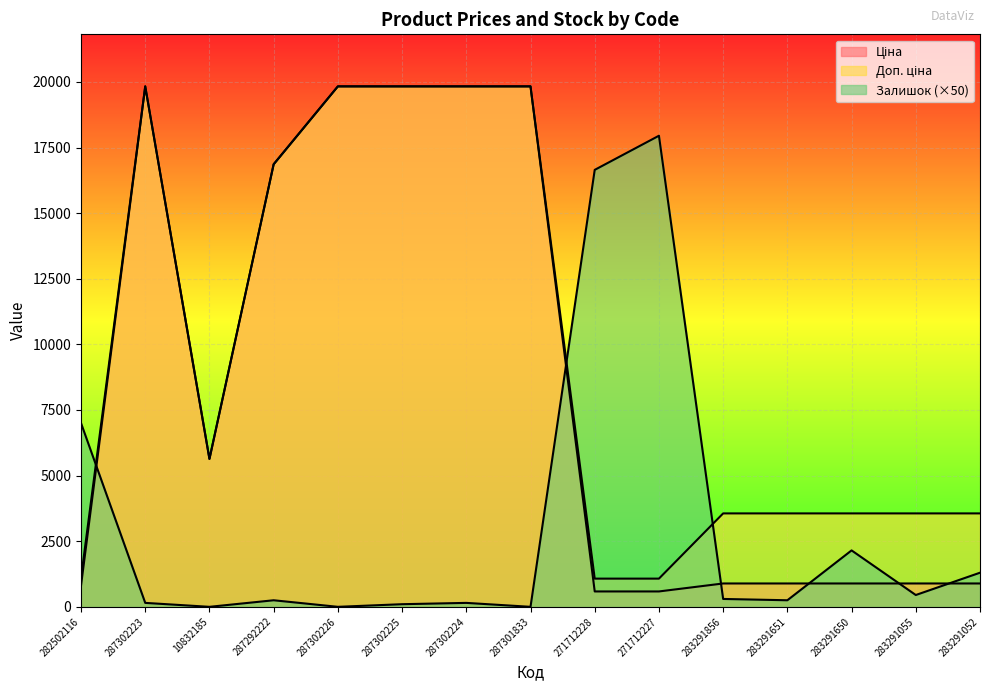

True or false: Ціна has a value of 19831.1 at 287302224.

True